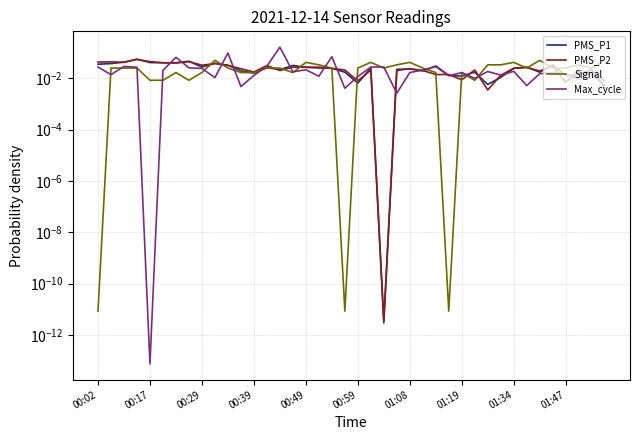

Which series has the widest spread of values?

Max_cycle